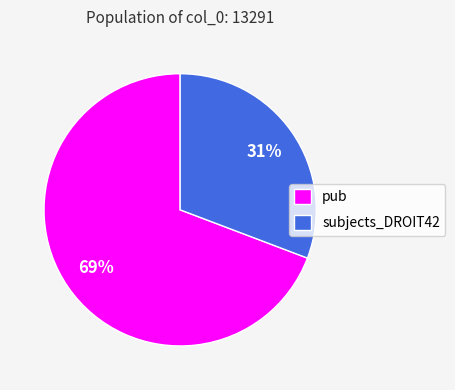

To the nearest percent, what is the combined percentage of pub and subjects_DROIT42?

100%